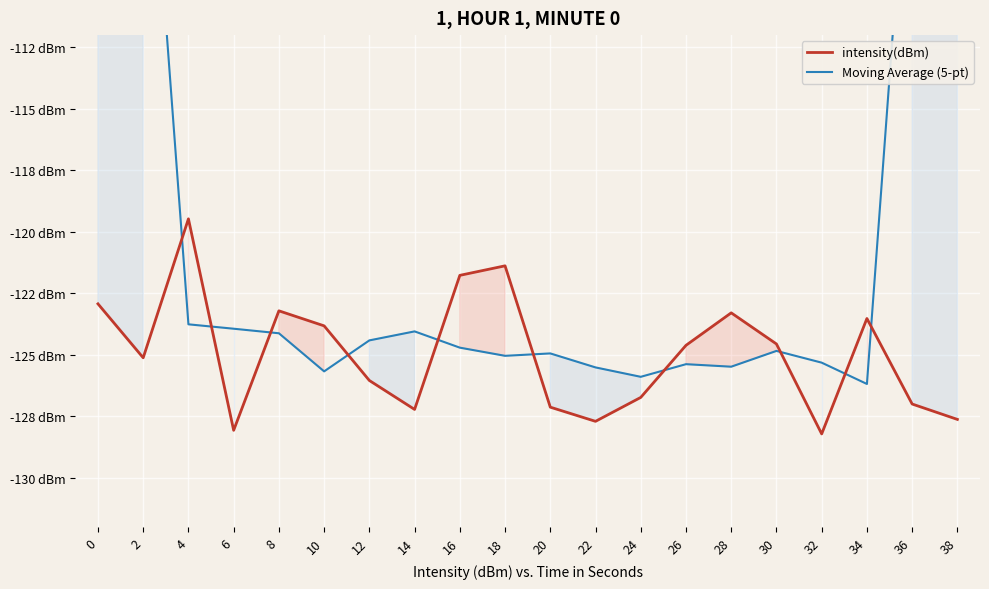

At which category does intensity(dBm) reach its first local peak?

4